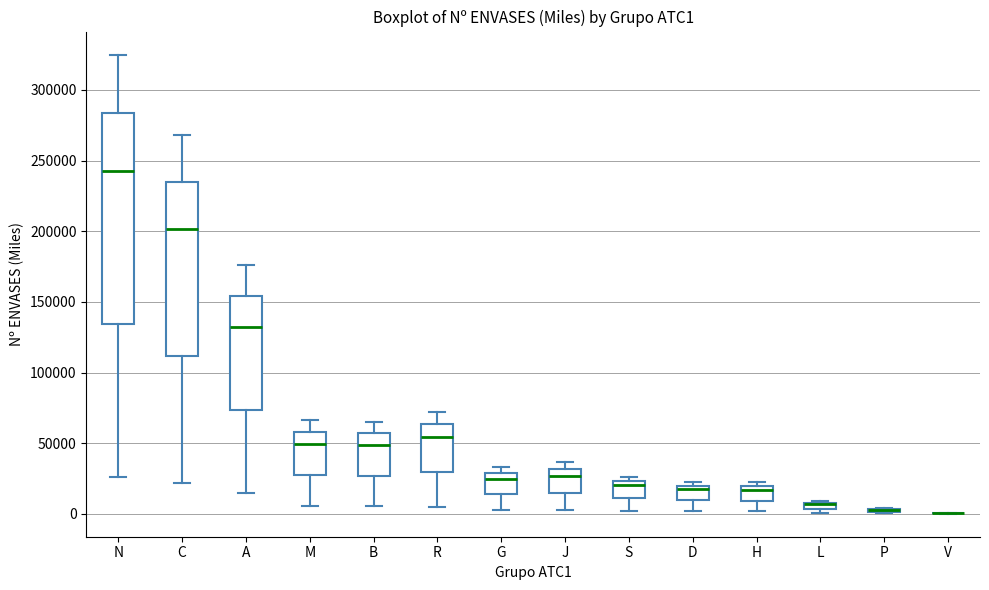

Comparing the boxes themselves (not the whiskers), which one is the tallest?

N